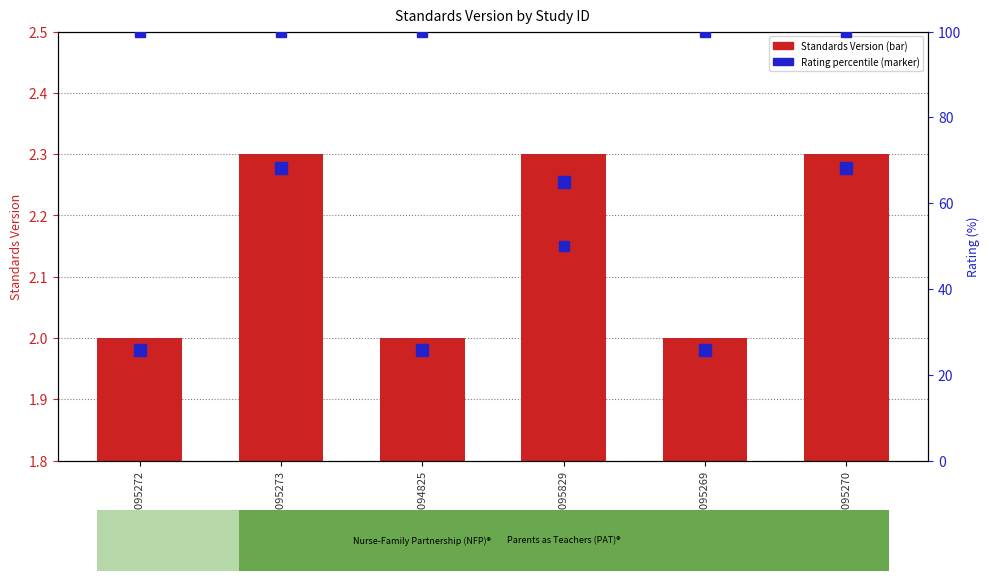

What is the difference between the maximum and minimum values in the Standards Version series?

0.3